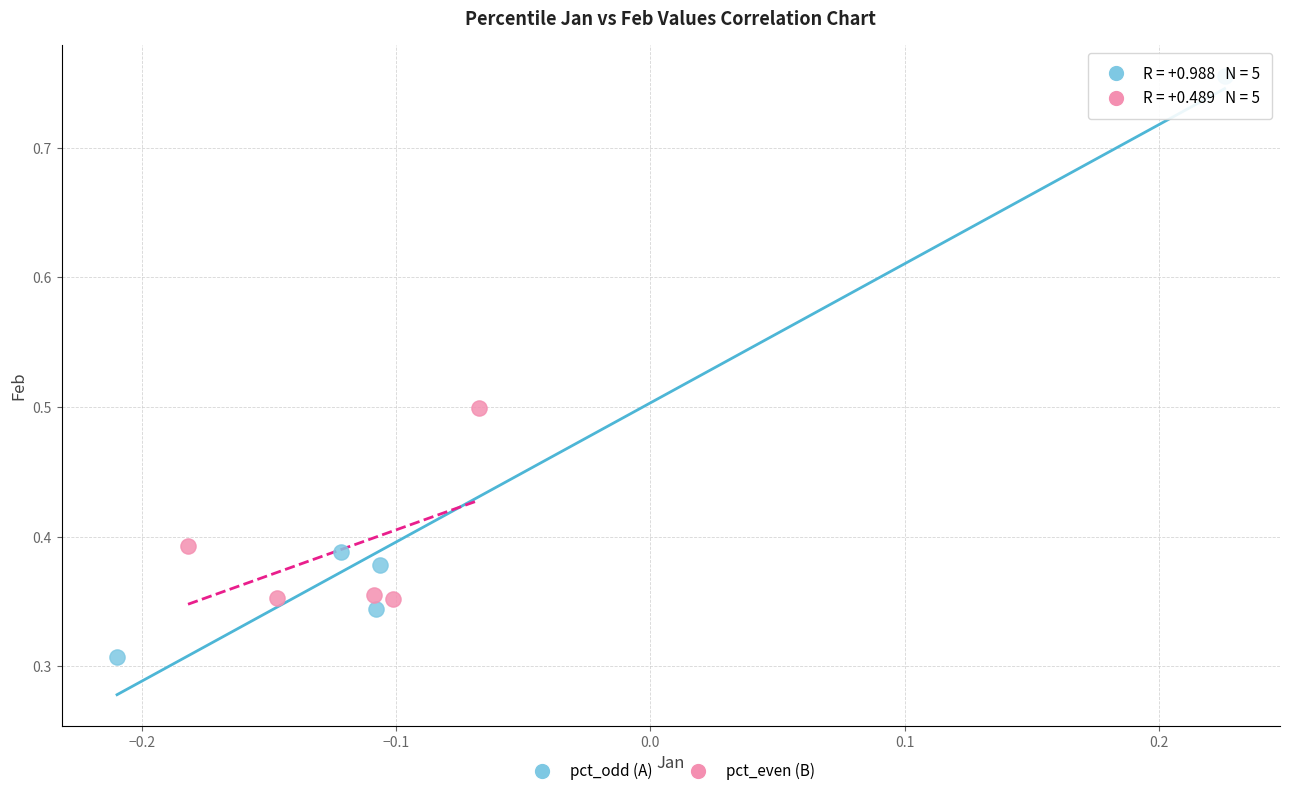

Which series has the largest Y range (max minus min)?

pct_odd (A)